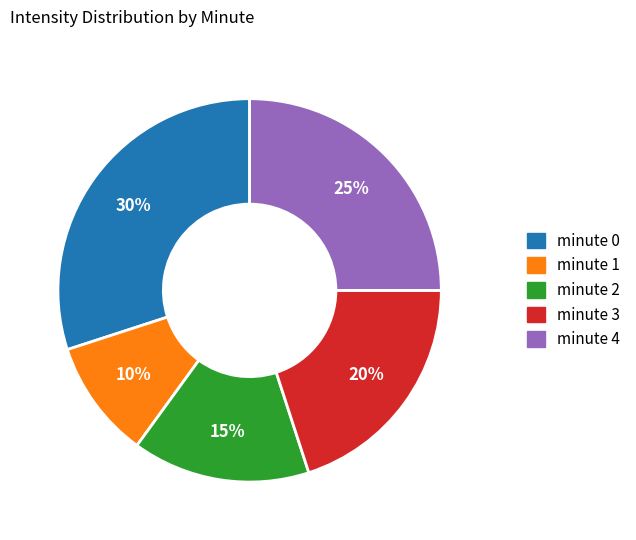

What is the largest slice in the pie chart?

minute 0